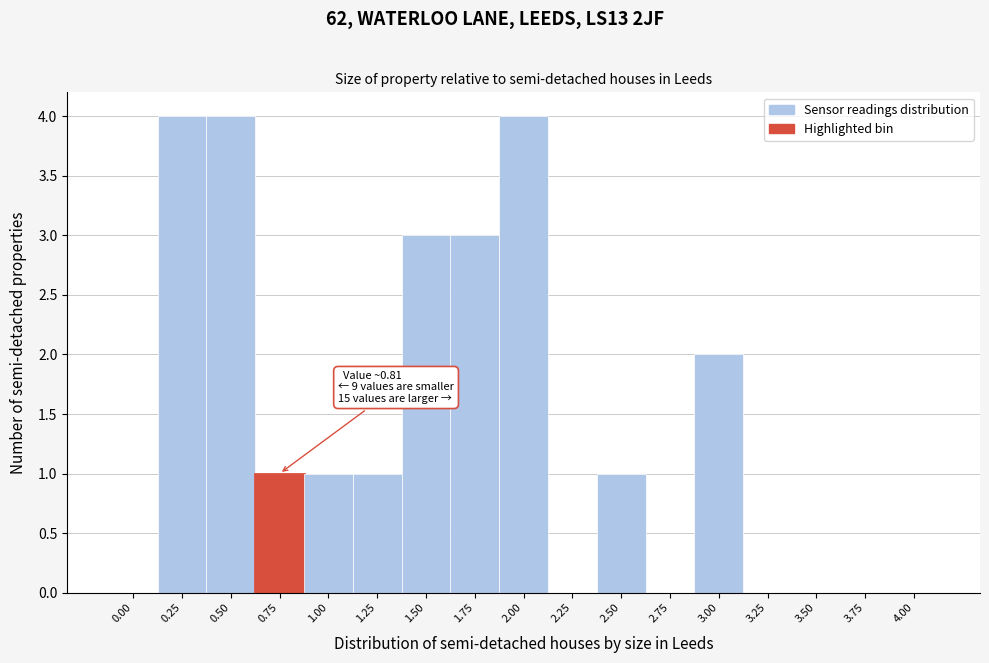

Reading left to right, transcribe all the data shown in this chart.

0.00=0	0.25=4	0.50=4	0.75=1	1.00=1	1.25=1	1.50=3	1.75=3	2.00=4	2.25=0	2.50=1	2.75=0	3.00=2	3.25=0	3.50=0	3.75=0	4.00=0